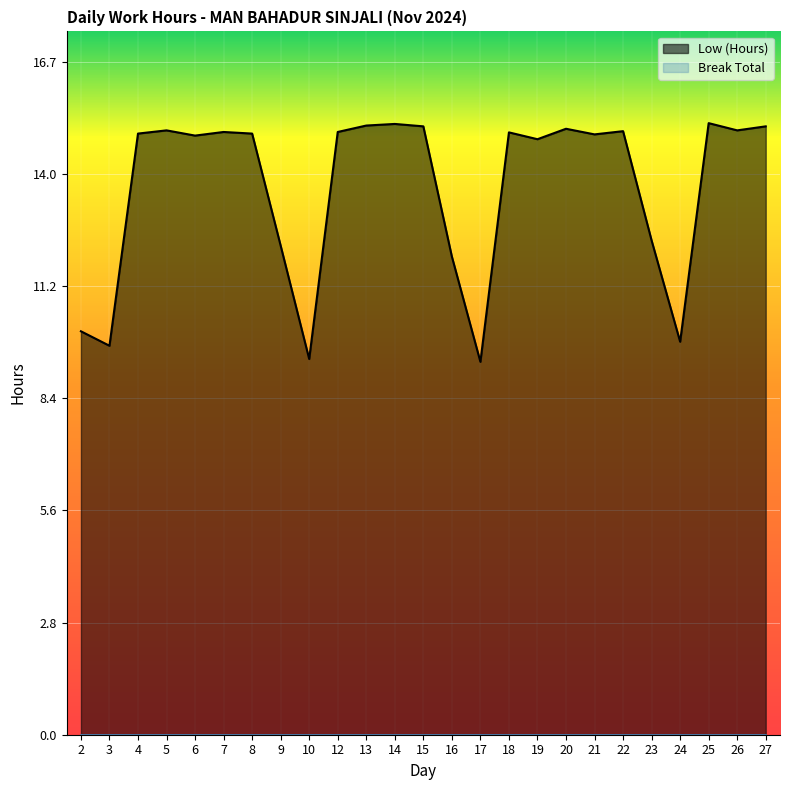

List the labels in order of value, smallest first.

17, 10, 3, 24, 2, 16, 9, 23, 19, 6, 21, 4, 8, 18, 7, 12, 22, 5, 26, 20, 15, 27, 13, 14, 25